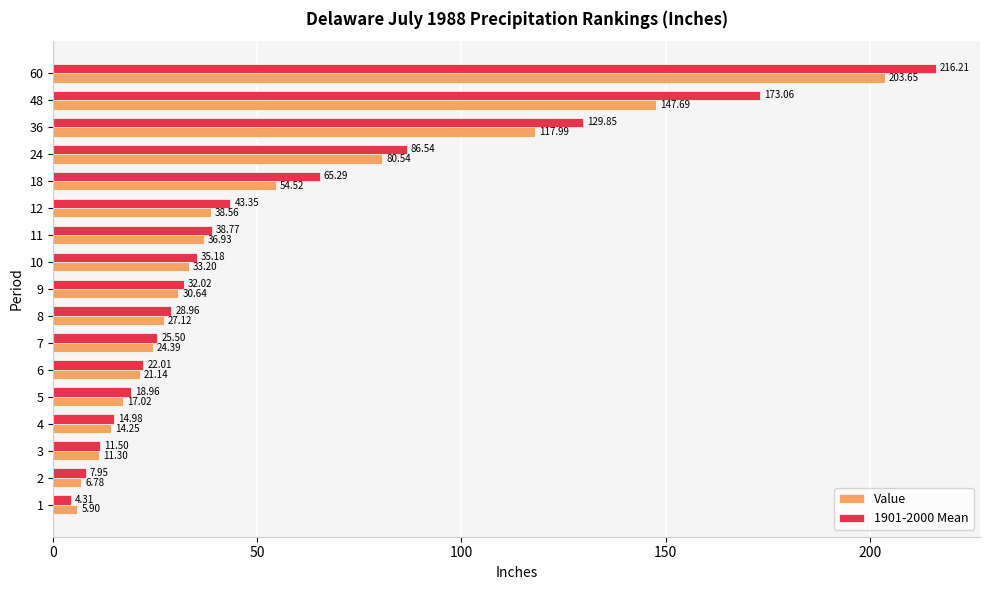

List the series in order of their peak value, lowest first.

Value, 1901-2000 Mean